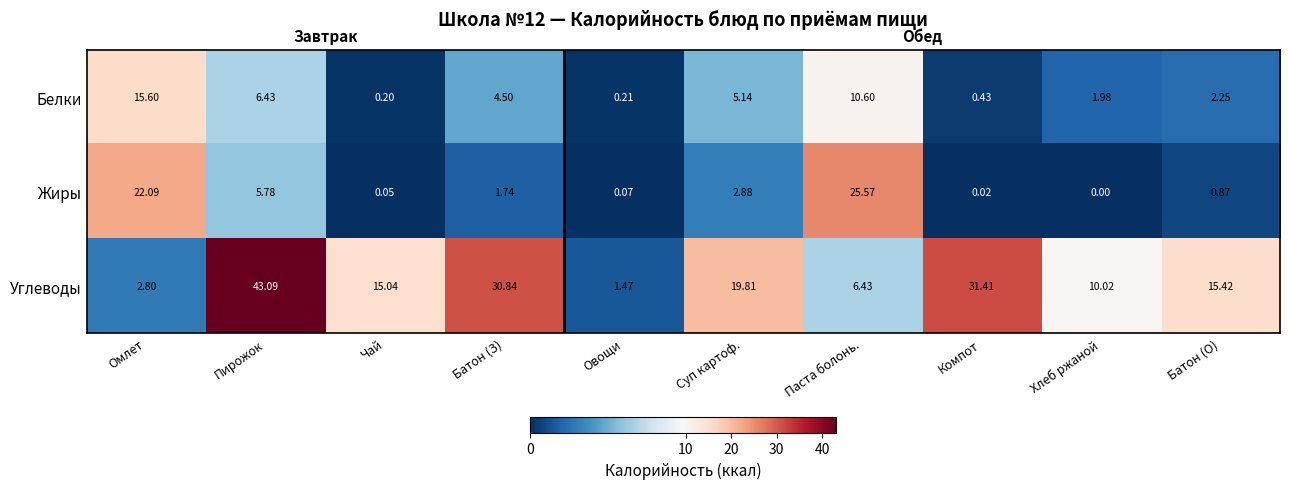

How many values in Жиры are above zero?

9